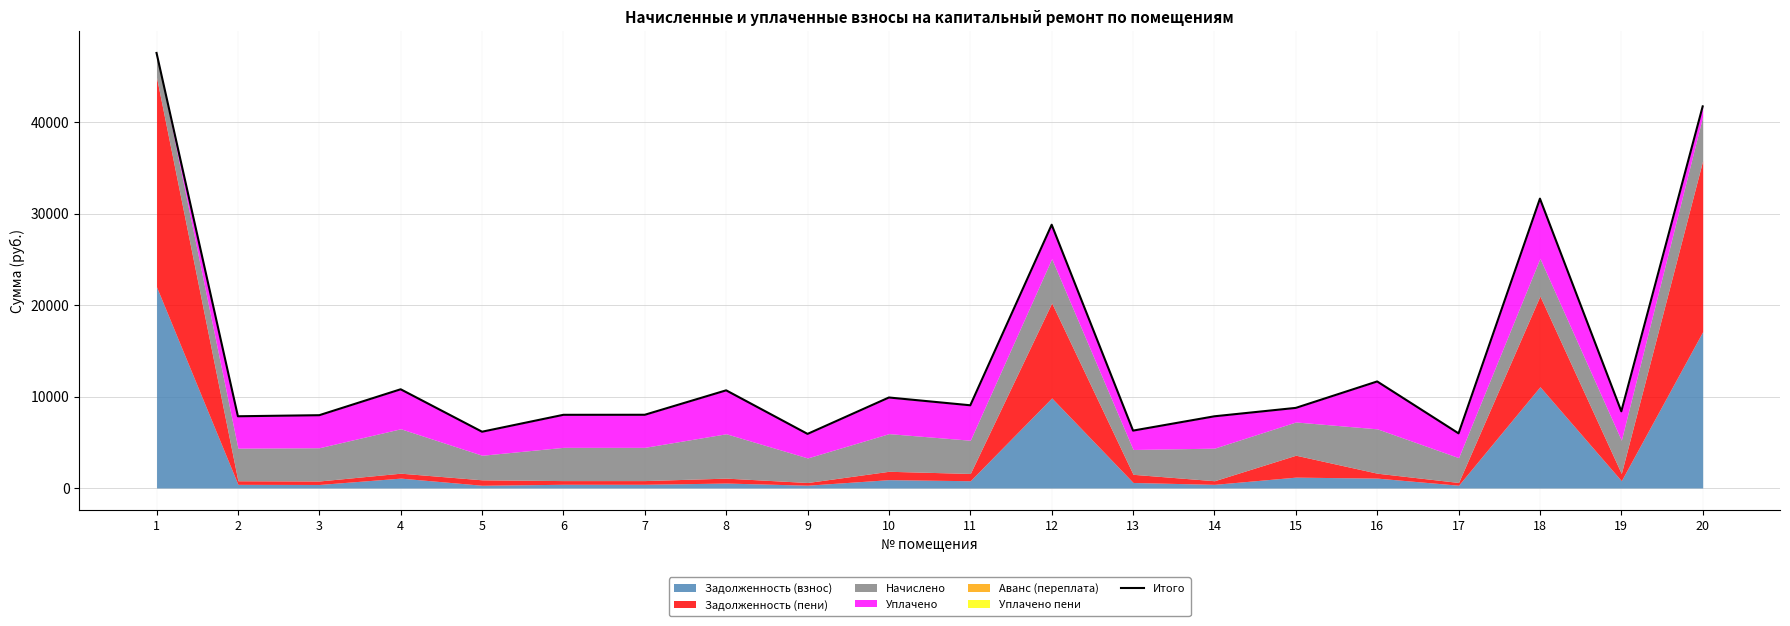

Which category has the highest value across all series?

1